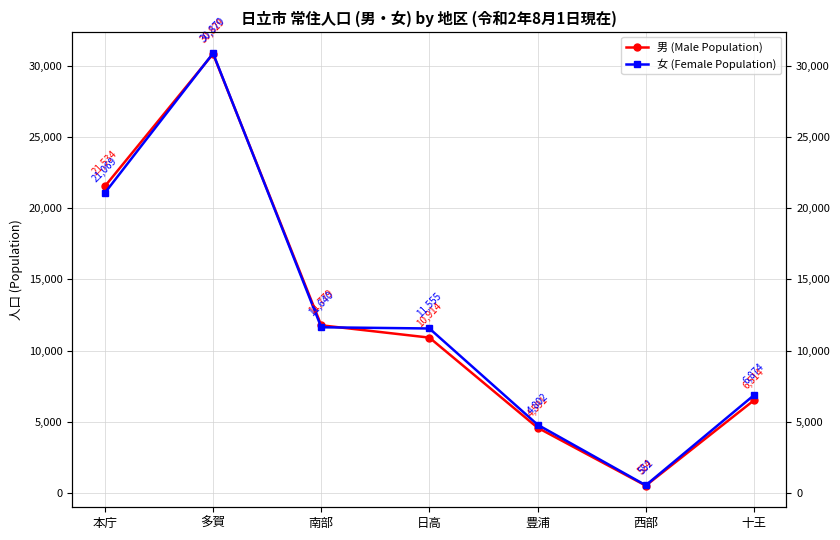

What is the sum of all 男 (Male Population) values?

86685